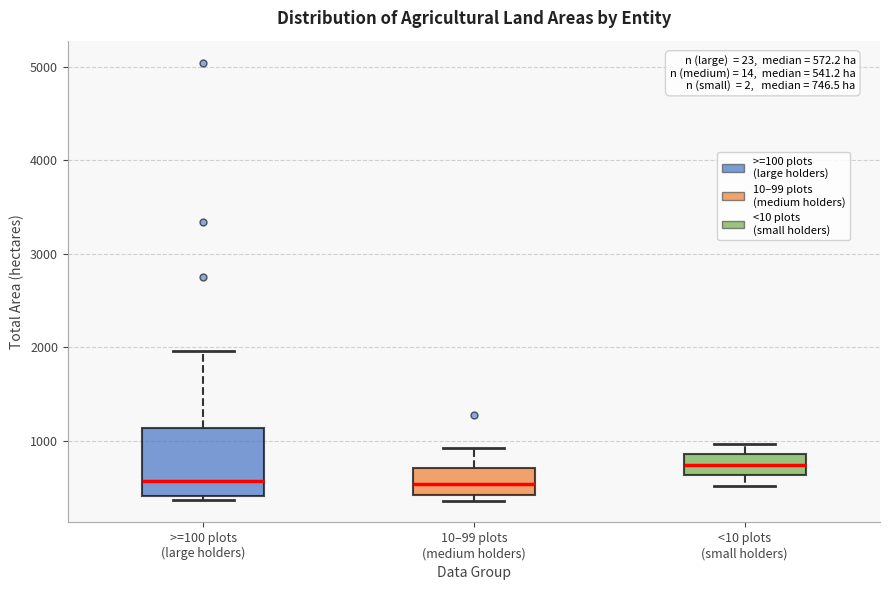

Which box is the tallest, from its lower edge to its upper edge?

>=100 plots (large holders)